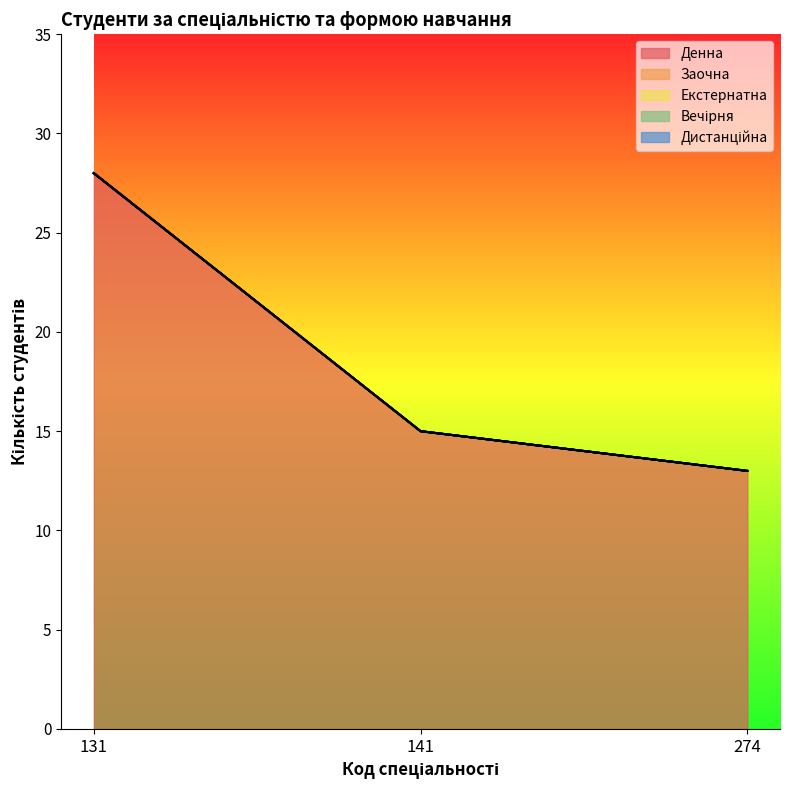

Which series has the largest total across all categories?

Денна